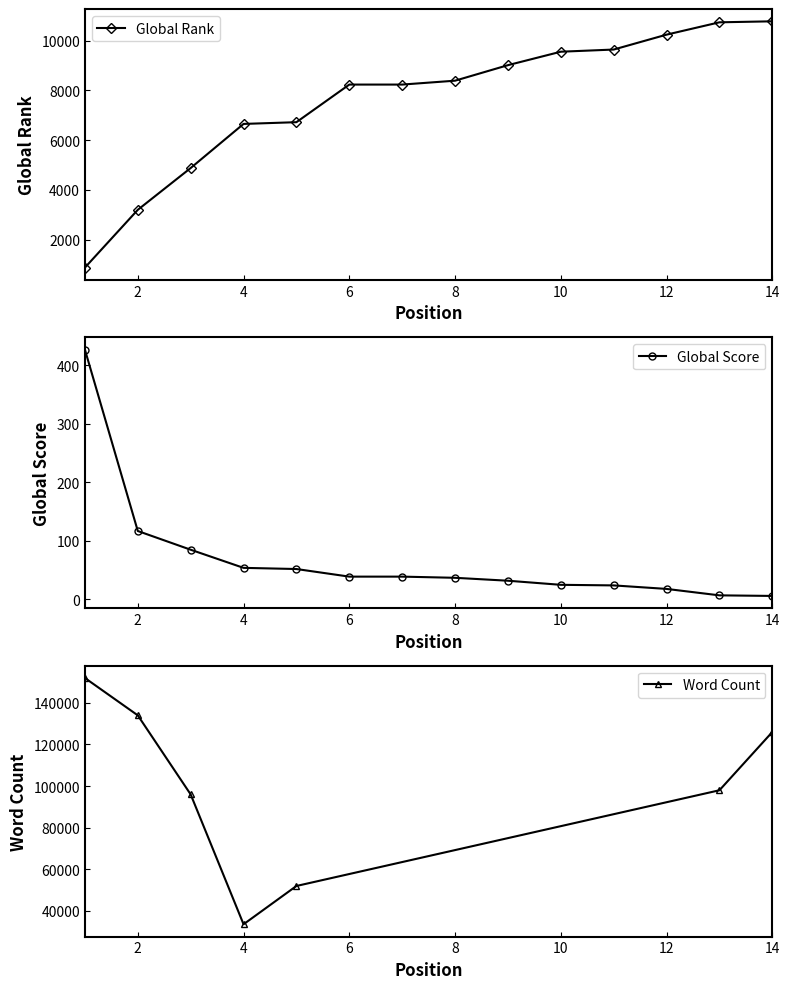

What is the value of the Global Rank point at the 7th from the left?

8230